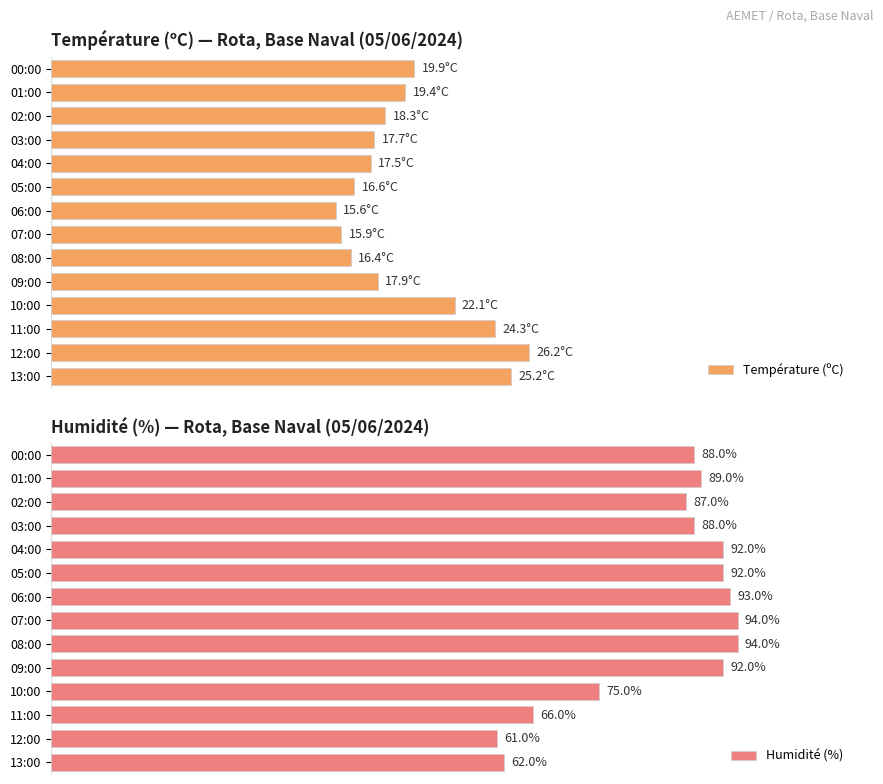

What is the sum of all Humidité (%) values?

1173.0